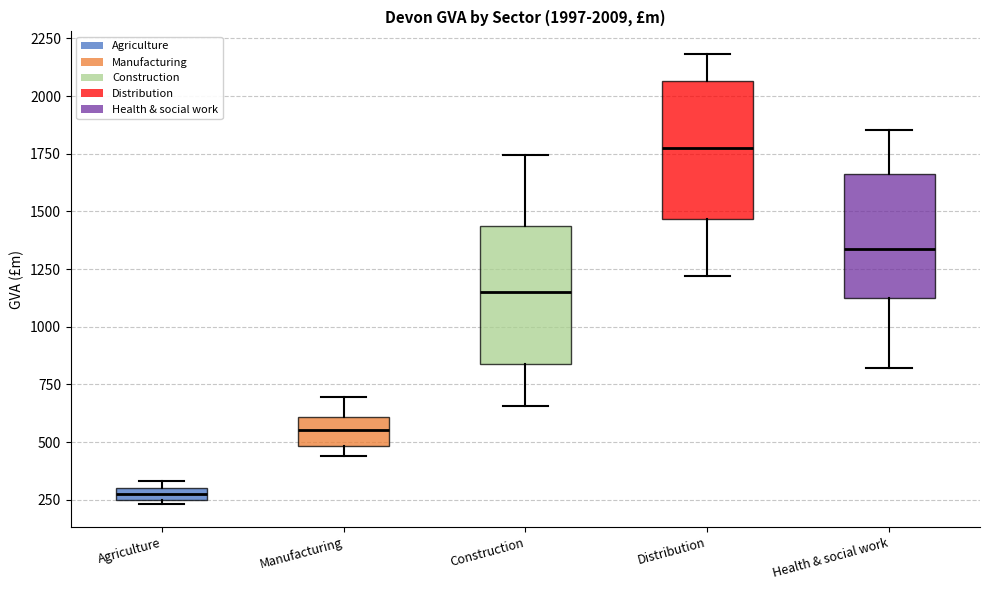

Which box's median line is the lowest?

Agriculture